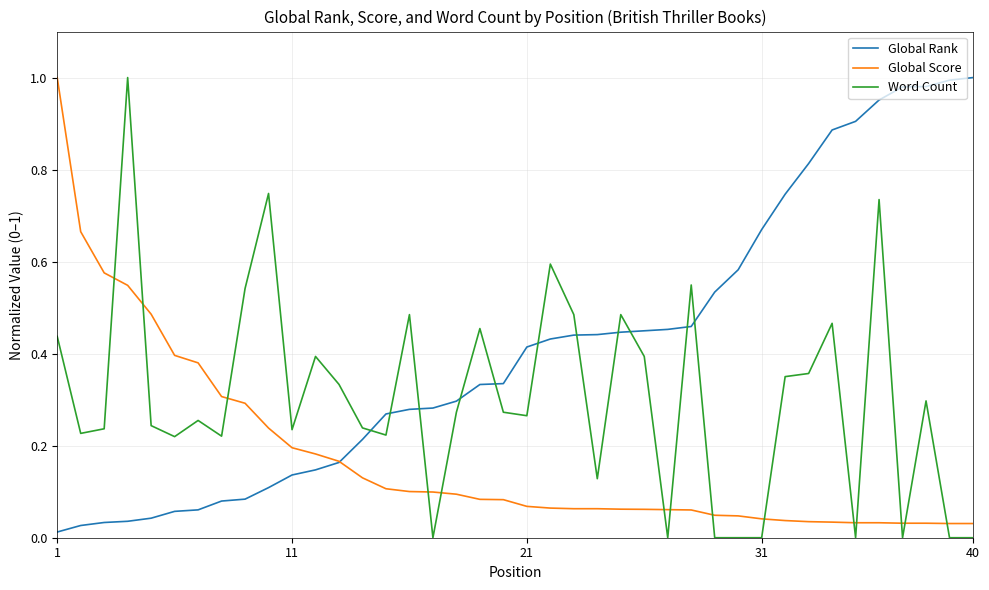

True or false: Word Count and Global Rank intersect in this chart.

True